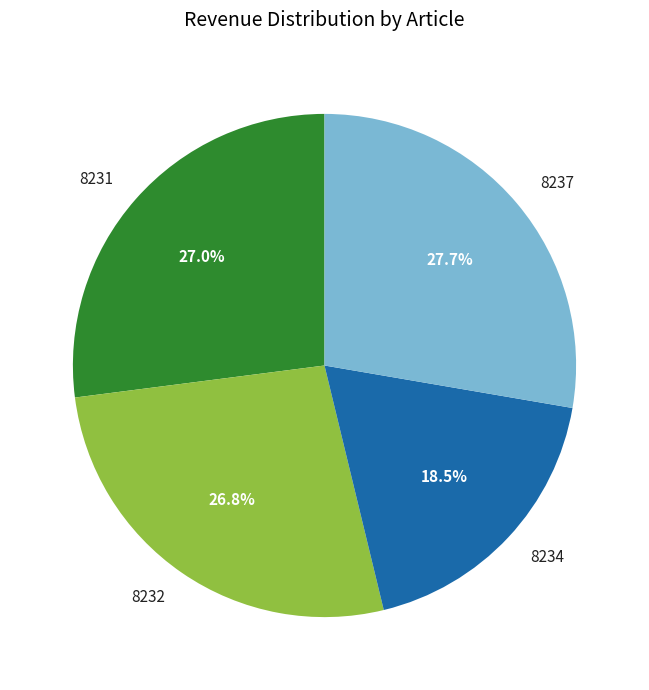

What is the largest slice in the pie chart?

8237